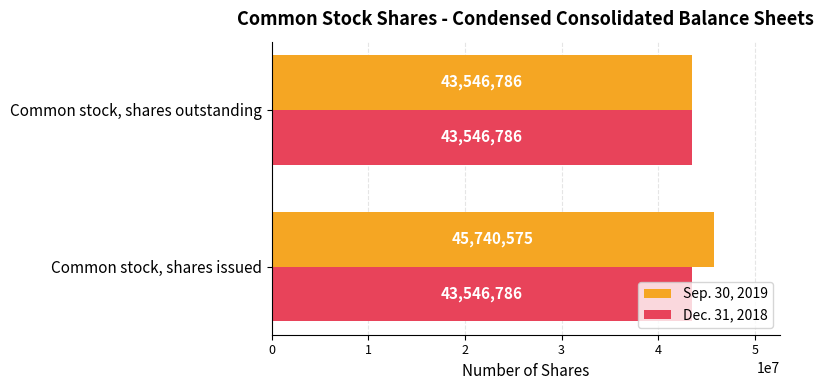

What value does the Dec. 31, 2018 series have at Common stock, shares outstanding?

43546786